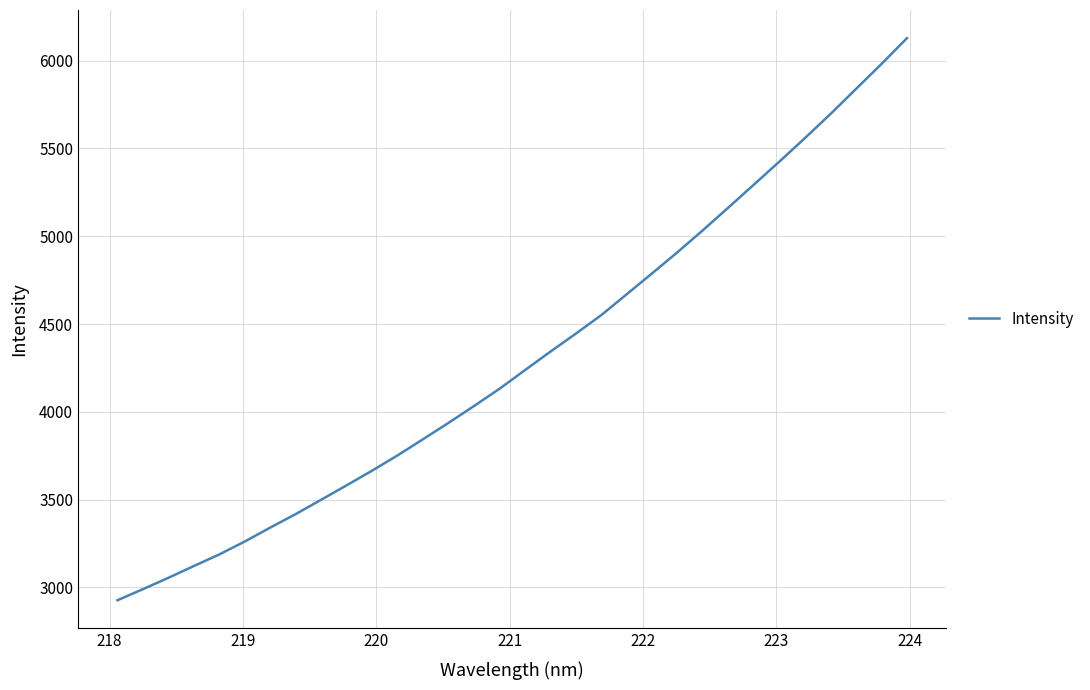

Reading left to right, extract all data points from this chart.

2926.8	2990.0	3054.7	3121.9	3188.0	3261.8	3341.2	3418.2	3499.9	3582.1	3665.8	3752.7	3845.0	3938.1	4034.0	4132.2	4238.5	4343.9	4446.5	4552.2	4671.3	4790.7	4911.6	5036.9	5166.1	5296.4	5427.3	5560.8	5697.3	5839.6	5981.6	6128.6